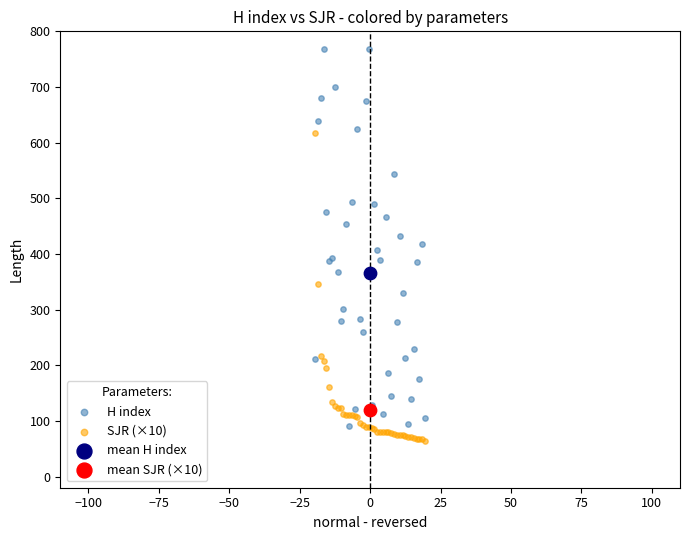

What are all the series names shown in the legend?

H index, SJR (×10), mean H index, mean SJR (×10)